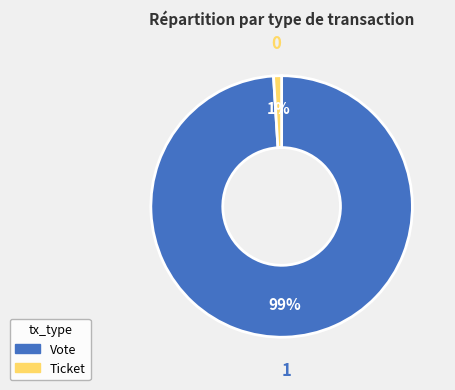

To the nearest percent, what is the average slice percentage?

50%